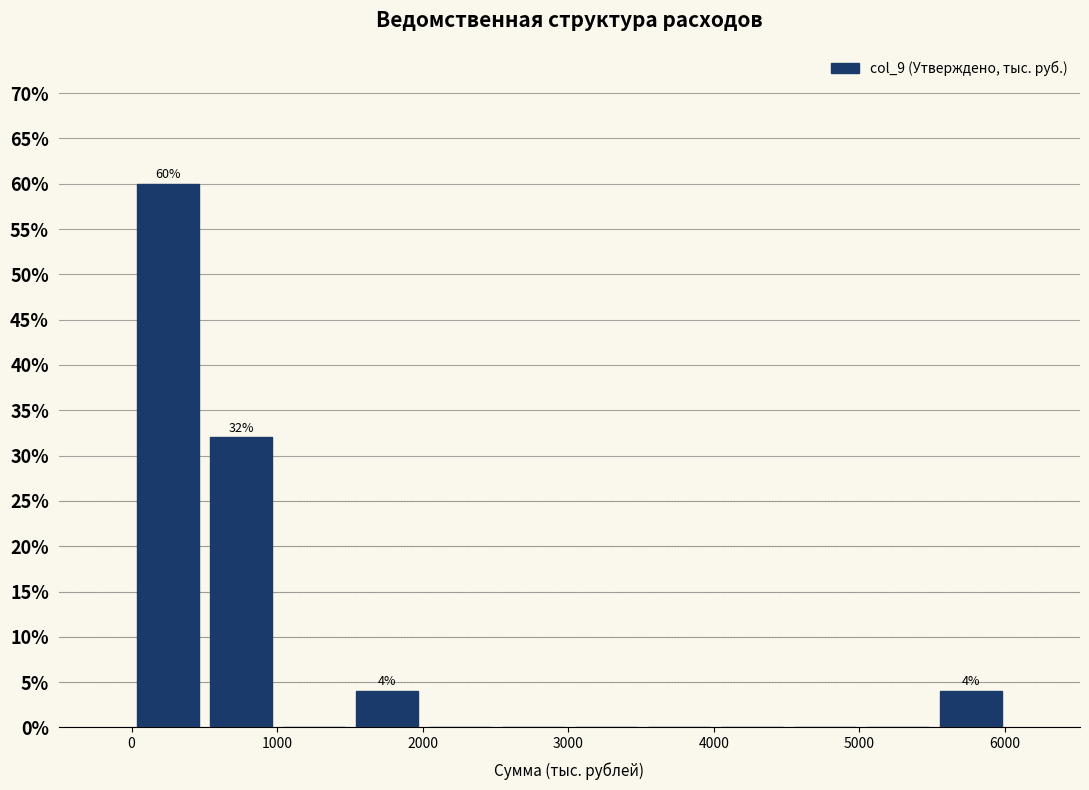

Which range on the x-axis has the tallest bar?

0 to 500